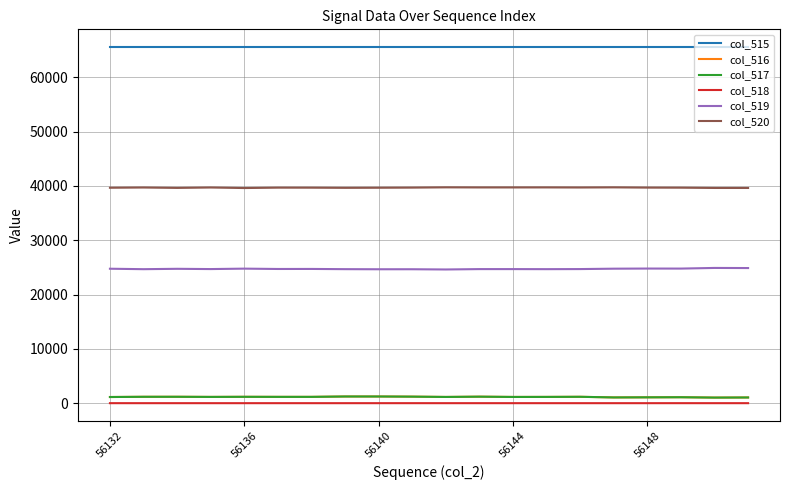

True or false: col_516 has more than 0 points higher than both neighbors.

True